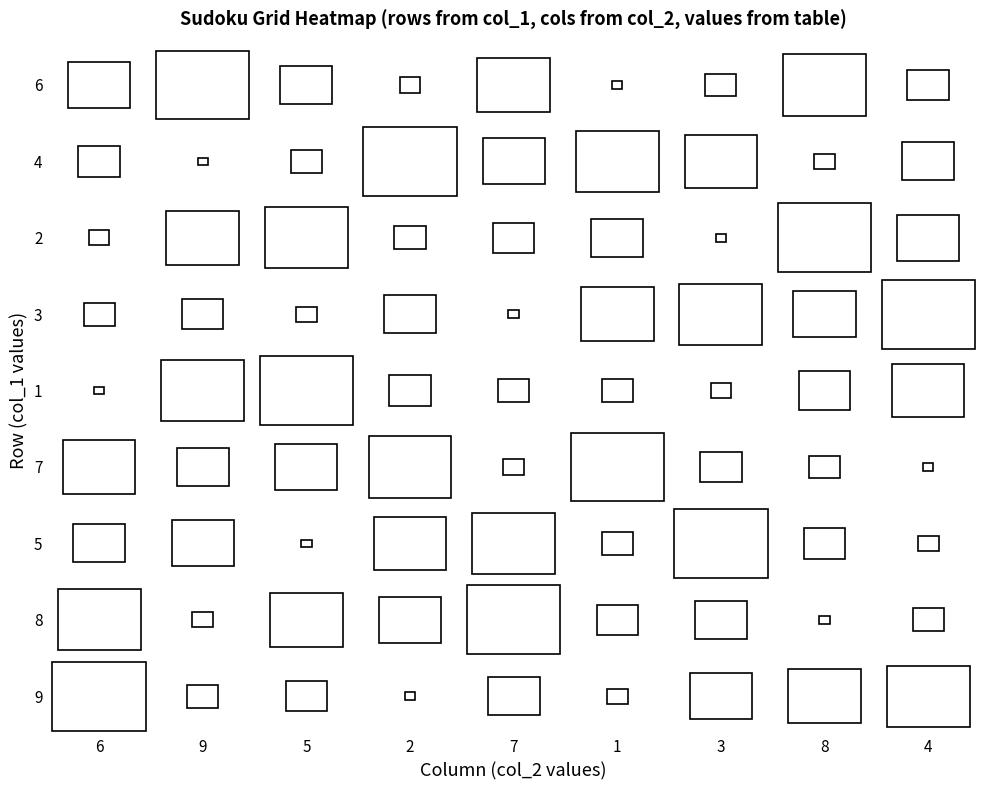

What is the approximate value of 7 at 1?

6